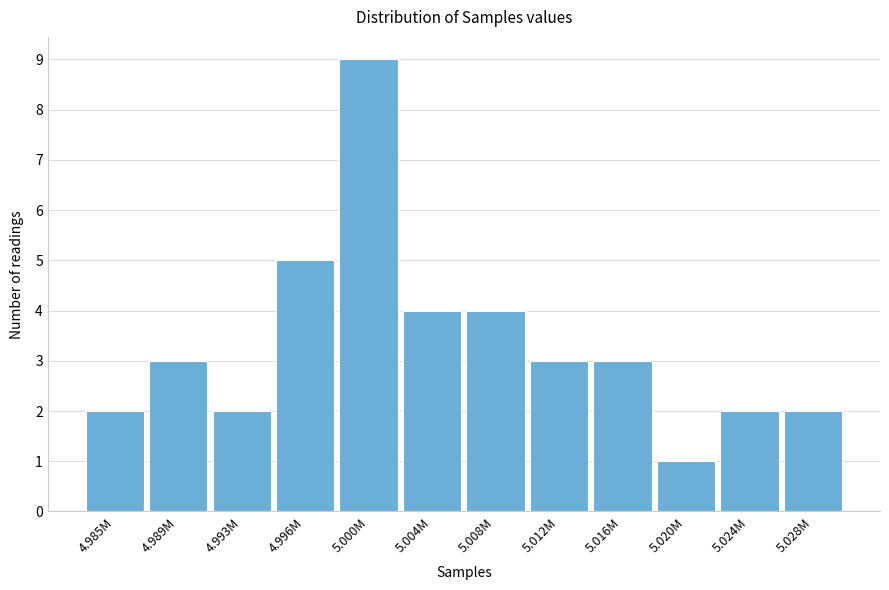

Reading left to right, extract all data points from this chart.

4.985M=2	4.989M=3	4.993M=2	4.996M=5	5.000M=9	5.004M=4	5.008M=4	5.012M=3	5.016M=3	5.020M=1	5.024M=2	5.028M=2